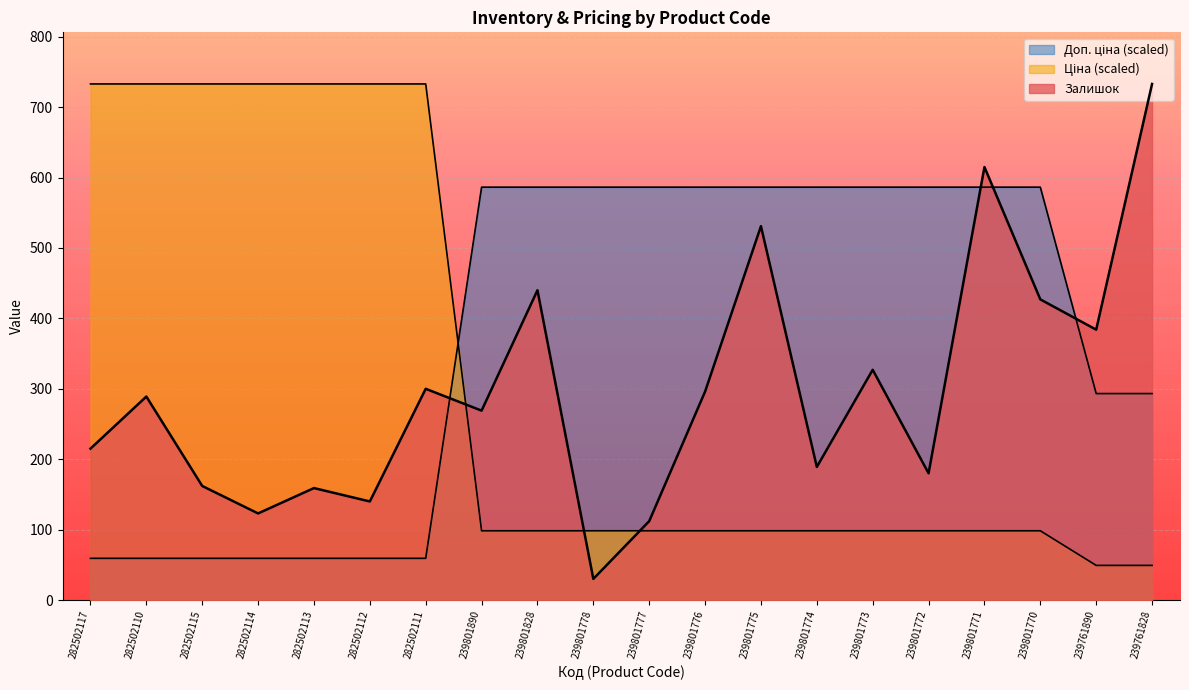

After their last crossing, which series has the higher values: Залишок or Доп. ціна?

Залишок